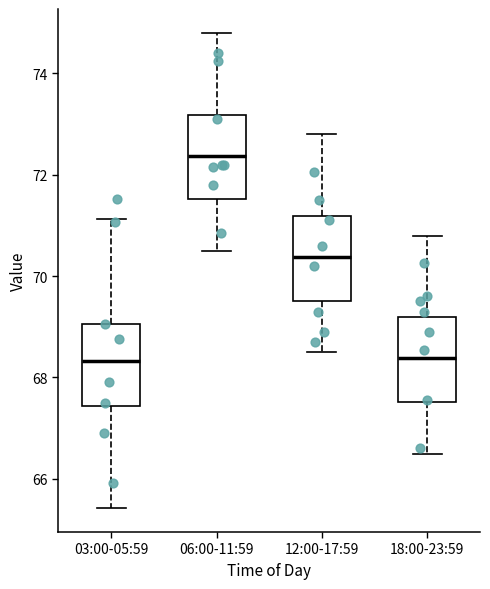

Reading left to right, read every box against the y-axis: the position of its median line, the range the box covers, and the ends of its whiskers. The values are not printed on the chart, so give them approximately, as read against the axis.

03:00-05:59: median 68.4, box 67.4 to 69.0, whiskers 65.4 to 71.2
06:00-11:59: median 72.4, box 71.6 to 73.2, whiskers 70.6 to 74.8
12:00-17:59: median 70.4, box 69.6 to 71.2, whiskers 68.6 to 72.8
18:00-23:59: median 68.4, box 67.6 to 69.2, whiskers 66.6 to 70.8